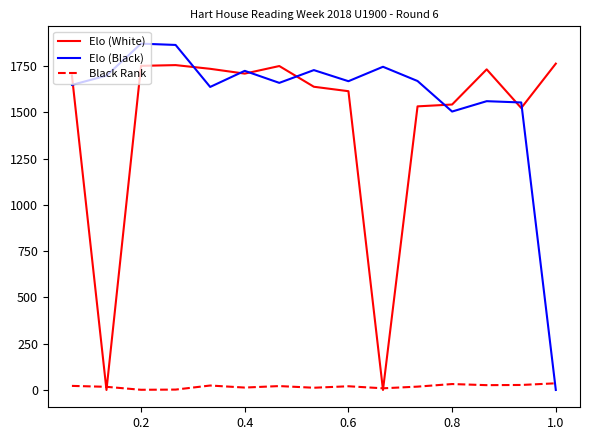

In Elo (Black), how many points are higher than both neighbors (excluding endpoints)?

5